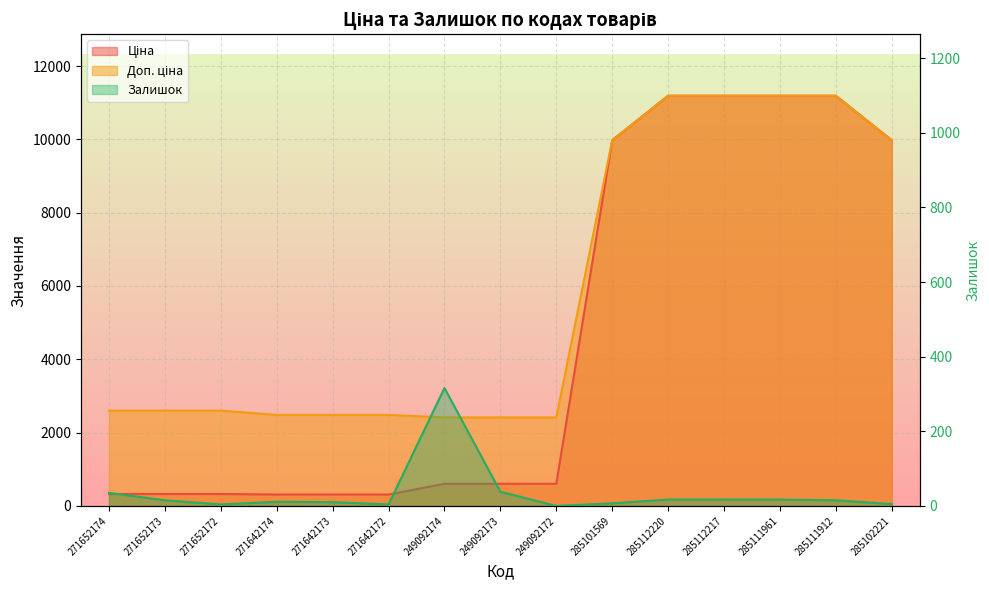

The Доп. ціна series shows 2414.8 at 249092172. True or false?

True